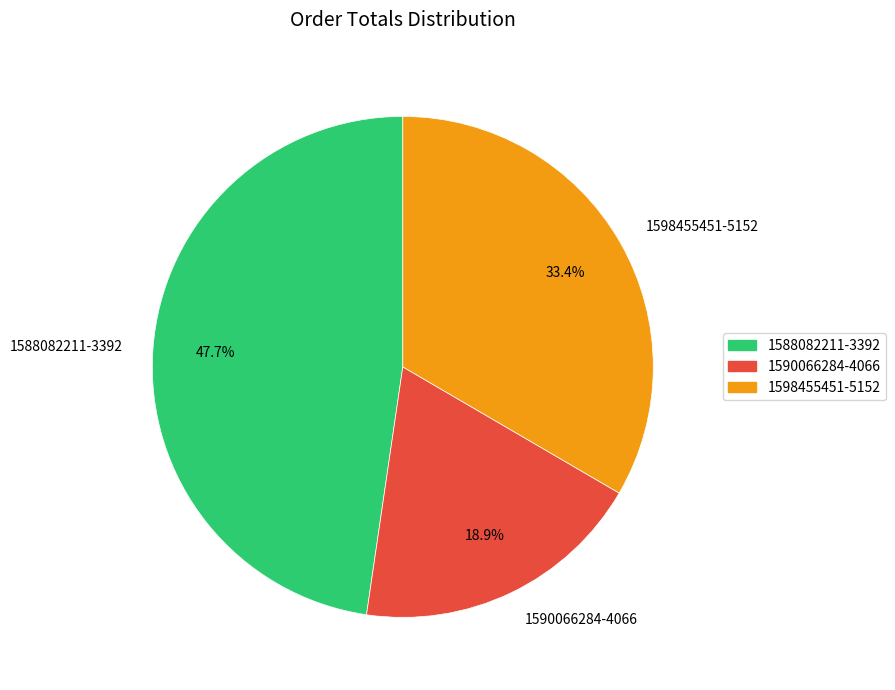

To the nearest percent, what portion does 1598455451-5152 represent?

33%